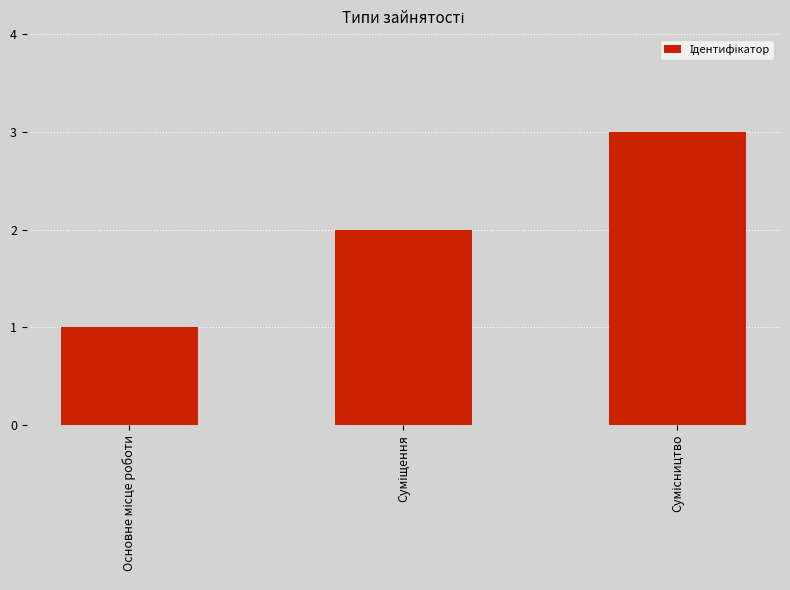

What is the maximum value shown in the chart?

3